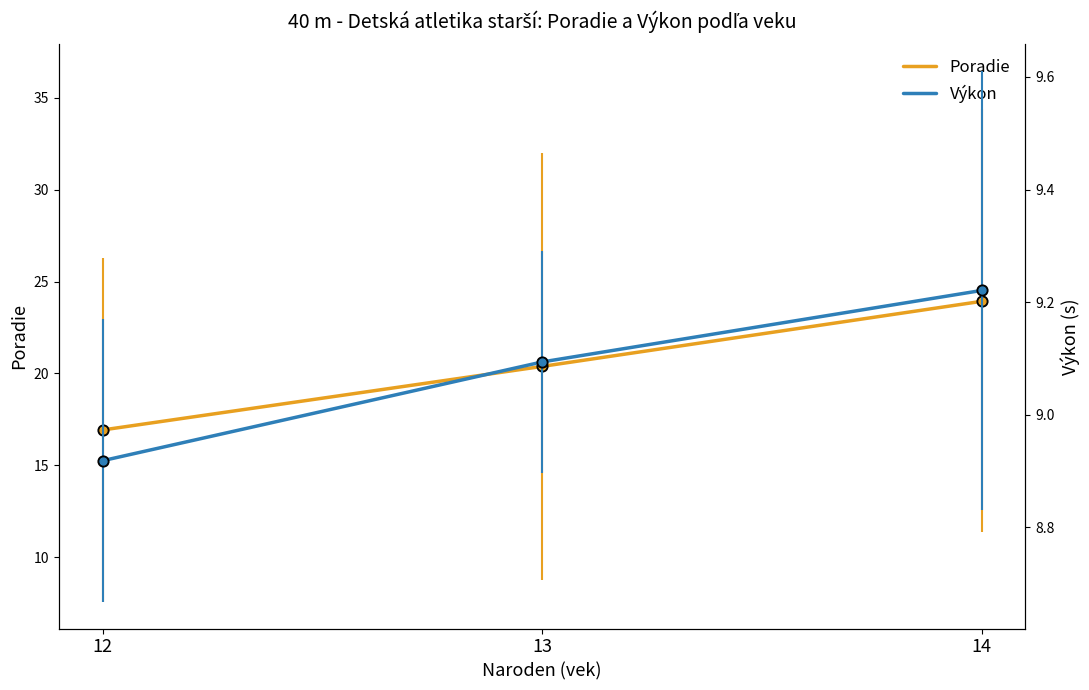

Is the value of Poradie at 13 greater than the value of Výkon at 14?

Yes